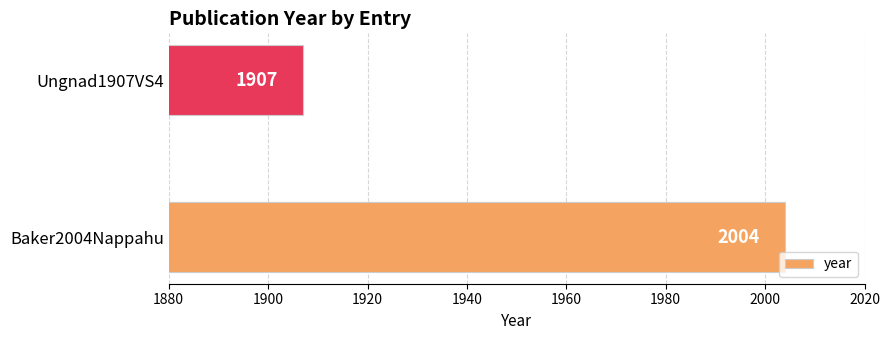

At which category does the chart reach its minimum across all series?

Ungnad1907VS4